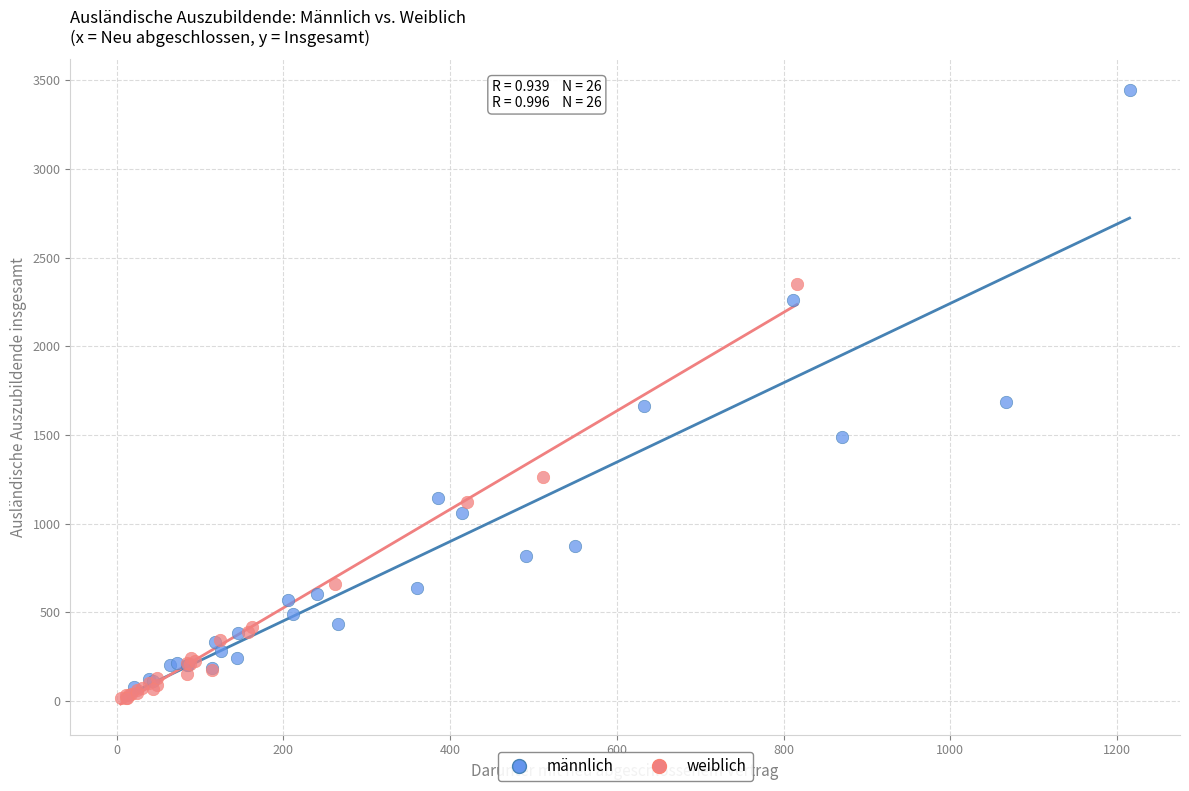

Which series reaches the maximum Y coordinate?

männlich